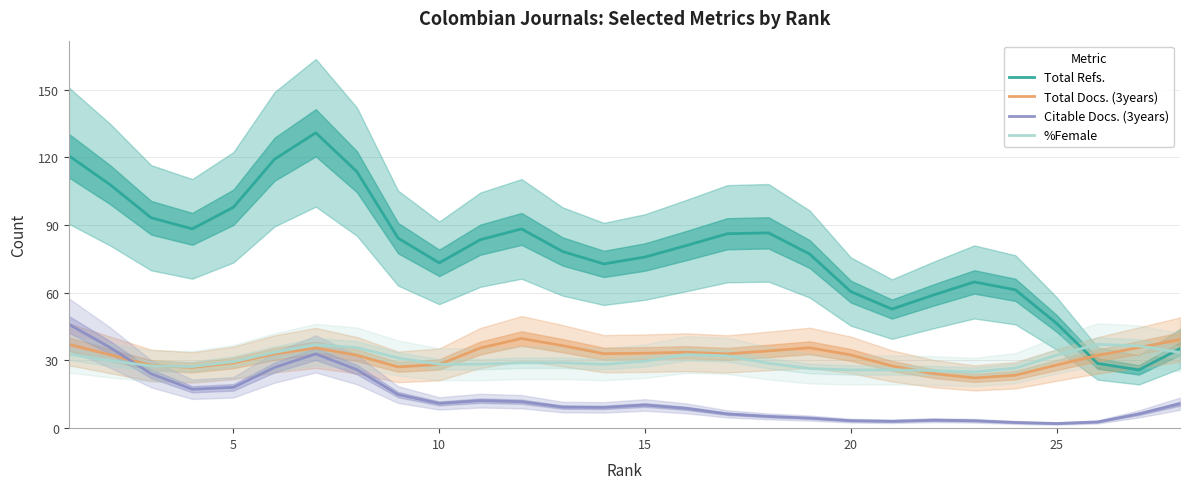

Is it true that Citable Docs. (3years) equals 11.0 at 10?

True